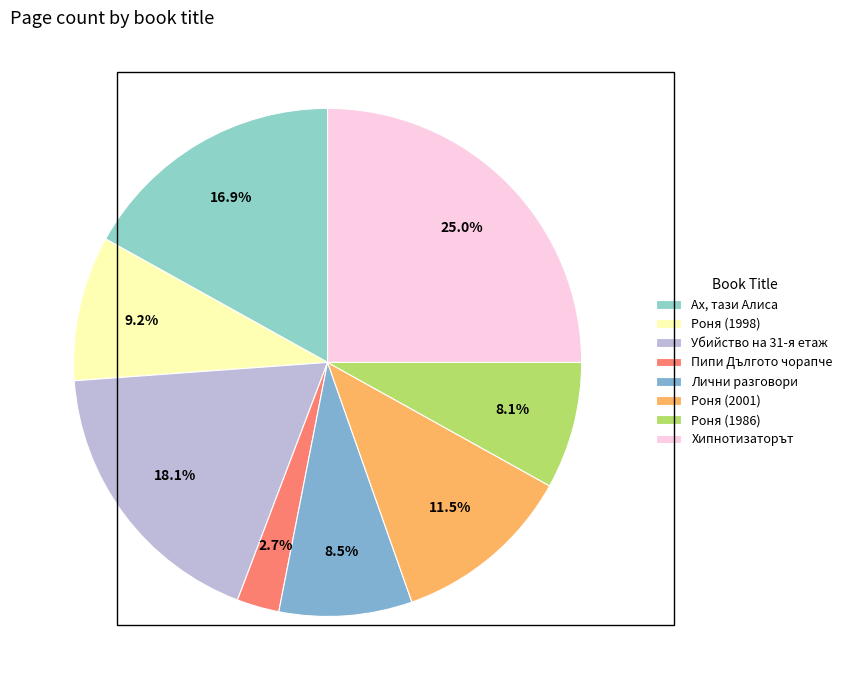

To the nearest percent, what portion does Убийство на 31-я етаж represent?

18%